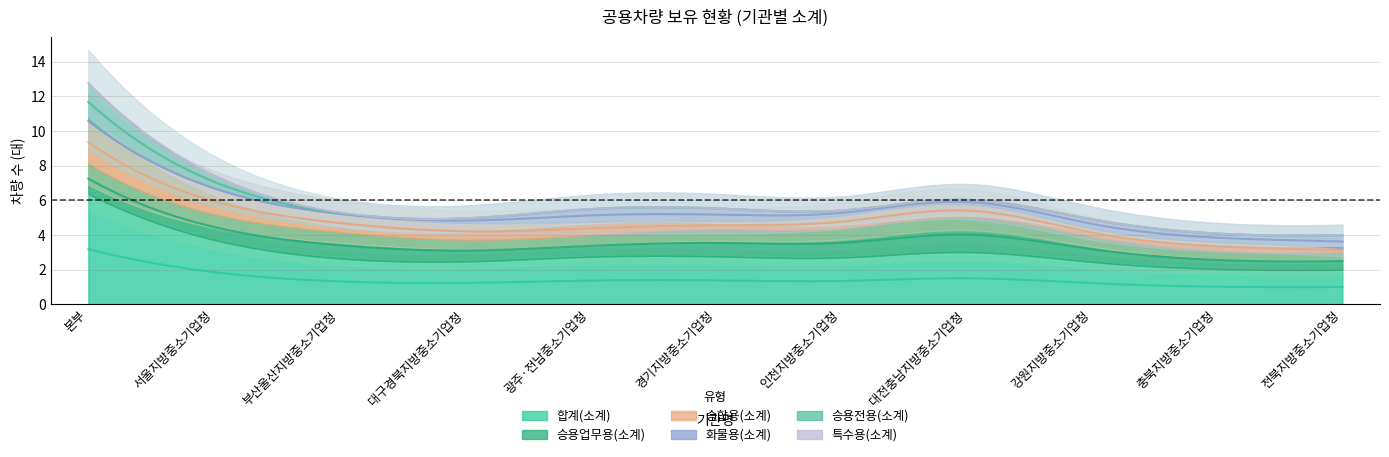

What is the difference between the 화물용(소계) values at 인천지방중소기업청 and 전북지방중소기업청?

1